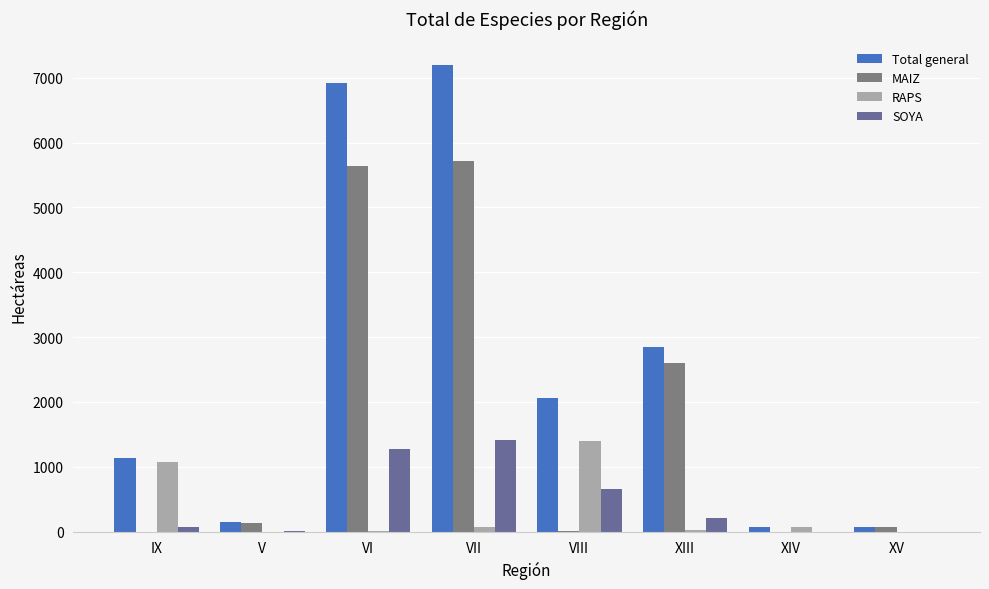

Are the bars grouped side by side (vs. stacked)?

Yes